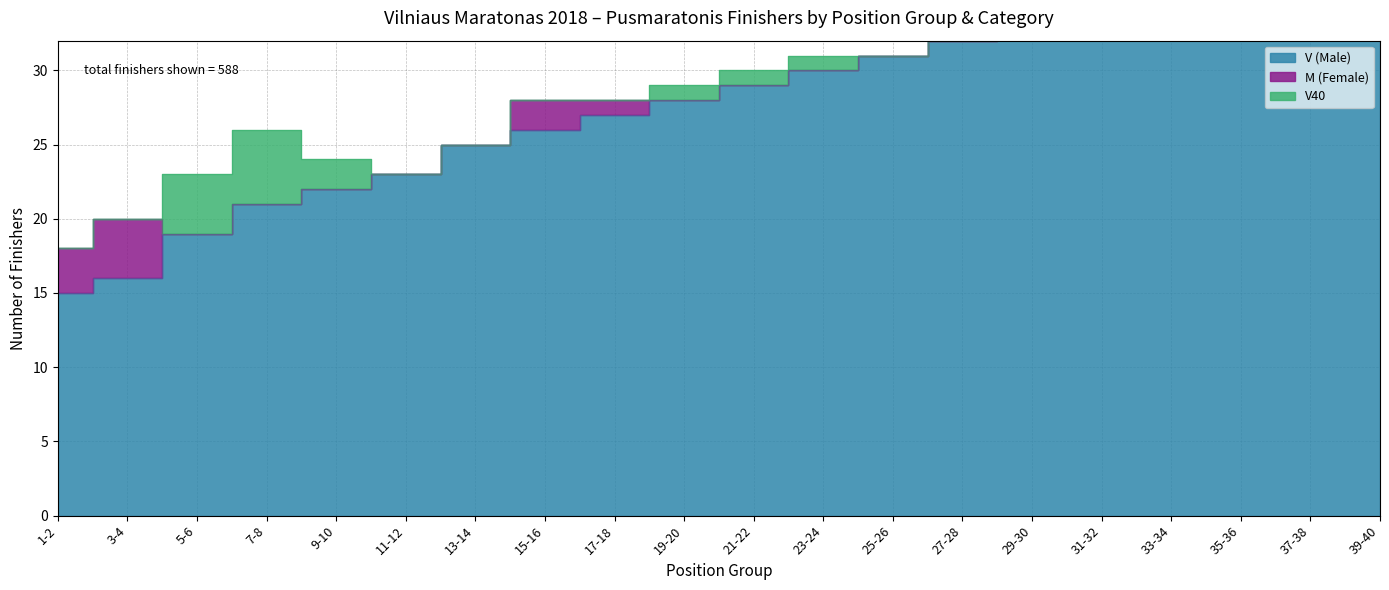

How many times do V40 and M (Female) cross each other?

3